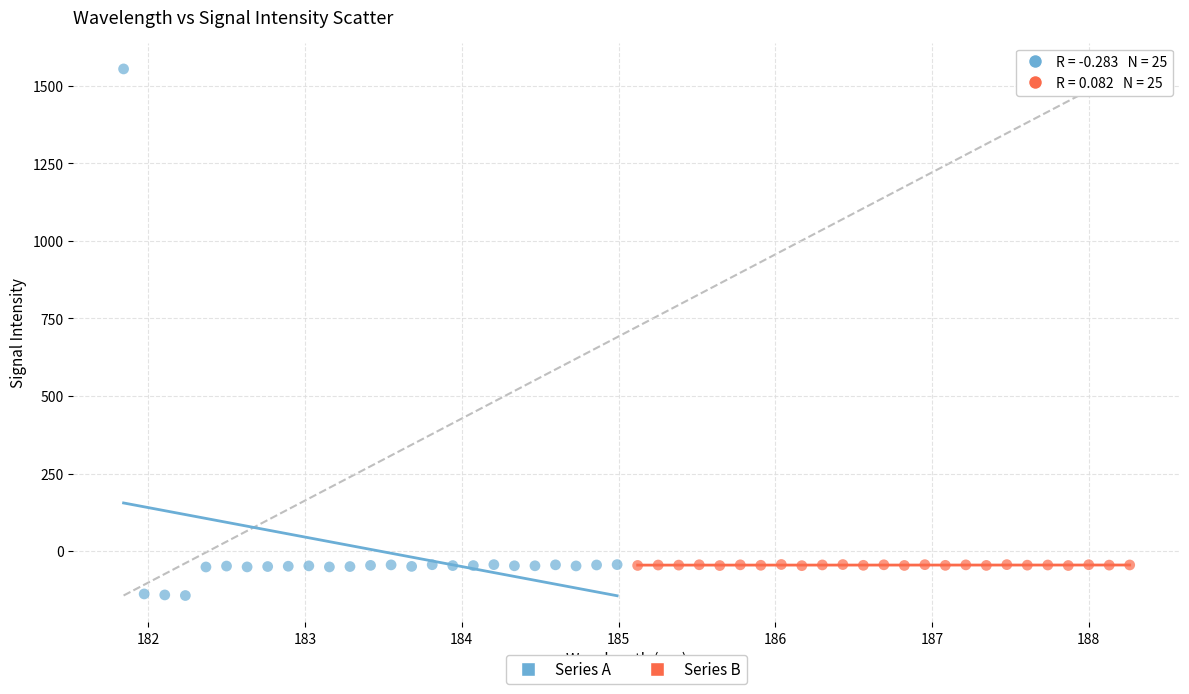

Which series has the widest spread of Y values?

Series A